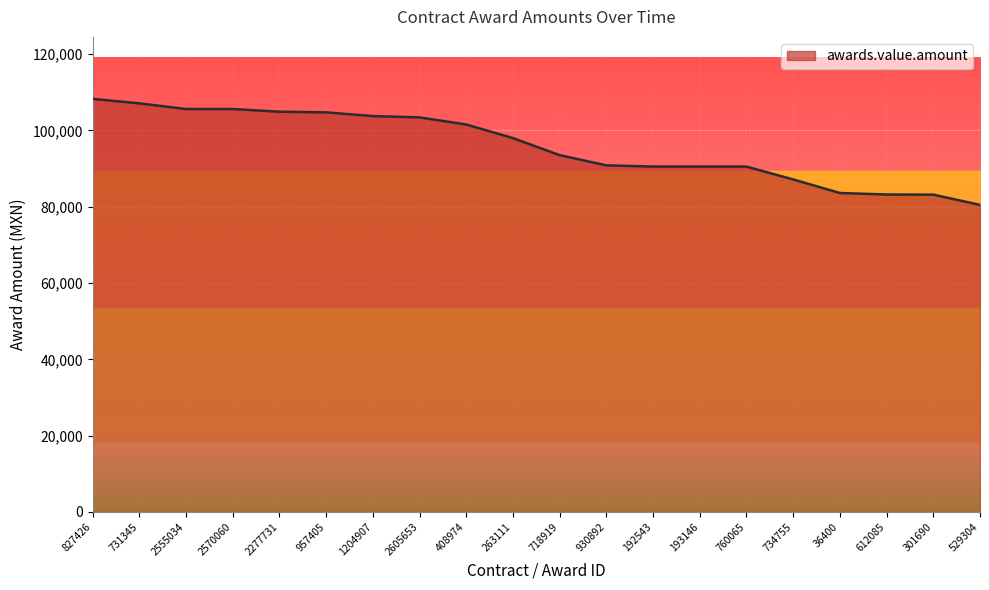

Which label corresponds to the smallest value in the chart?

529304